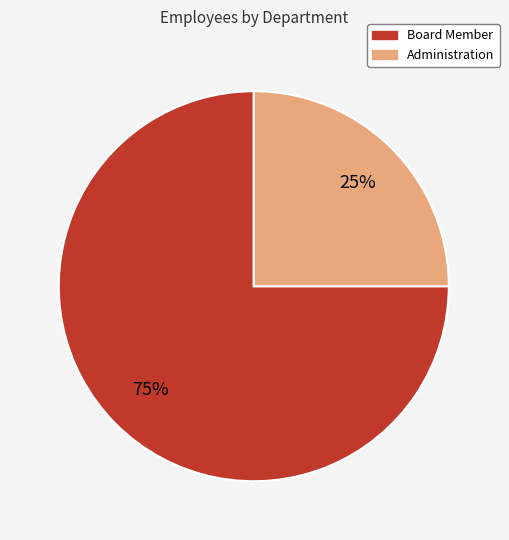

Do Board Member and Administration together represent more than half of the pie?

Yes